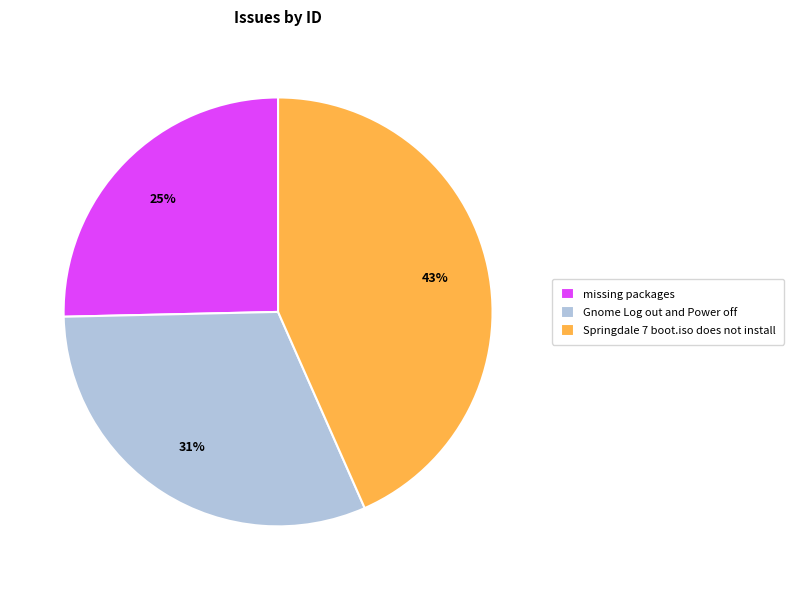

What is the smallest slice in the pie chart?

missing packages